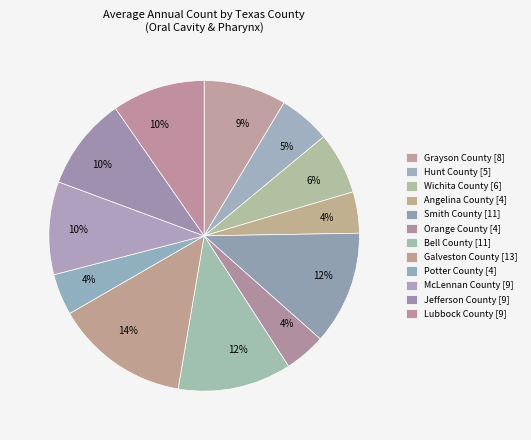

True or false: Galveston County [13] accounts for 14% of the total.

True